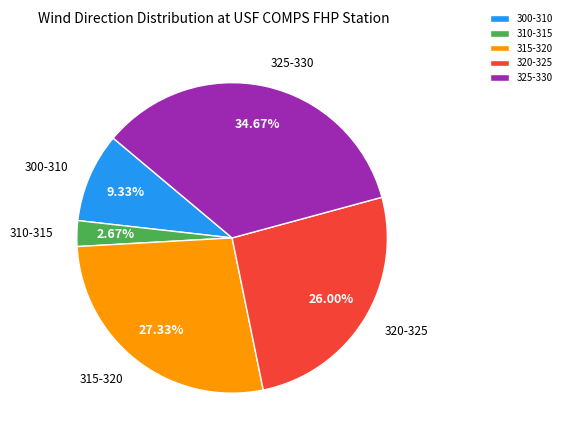

Does 300-310 represent more than half of the total?

No